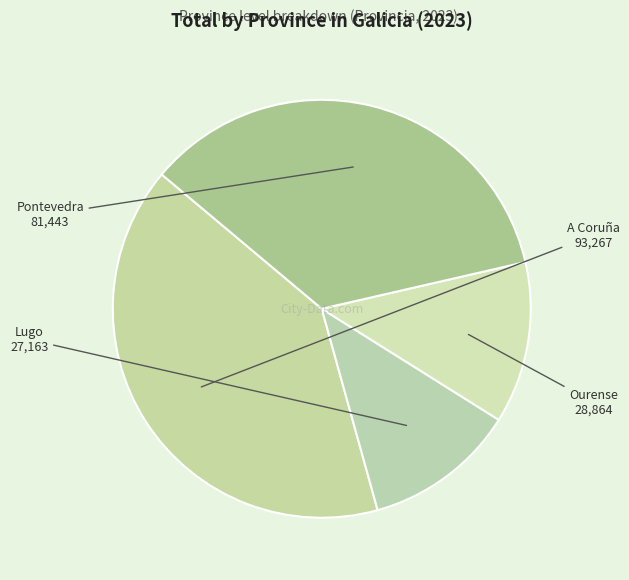

Which category has the biggest portion of the pie?

A Coruña